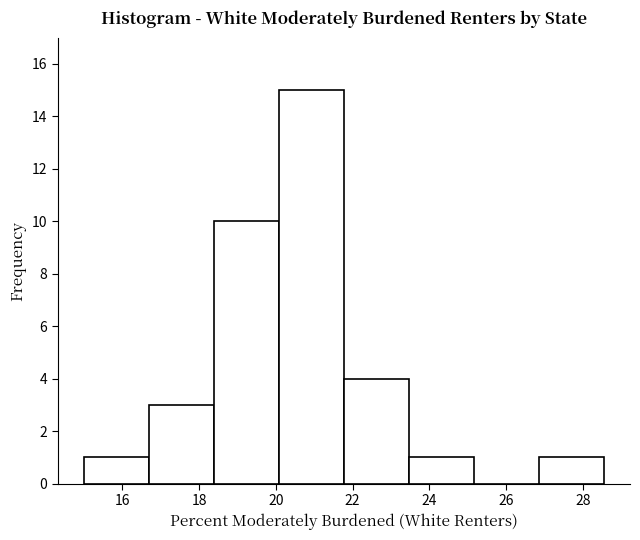

How tall is the bar that spans 20.0 to 21.8 on the x-axis? Neither the bar edges nor the heights are printed on the chart, so give them approximately, as read against the axes.

15